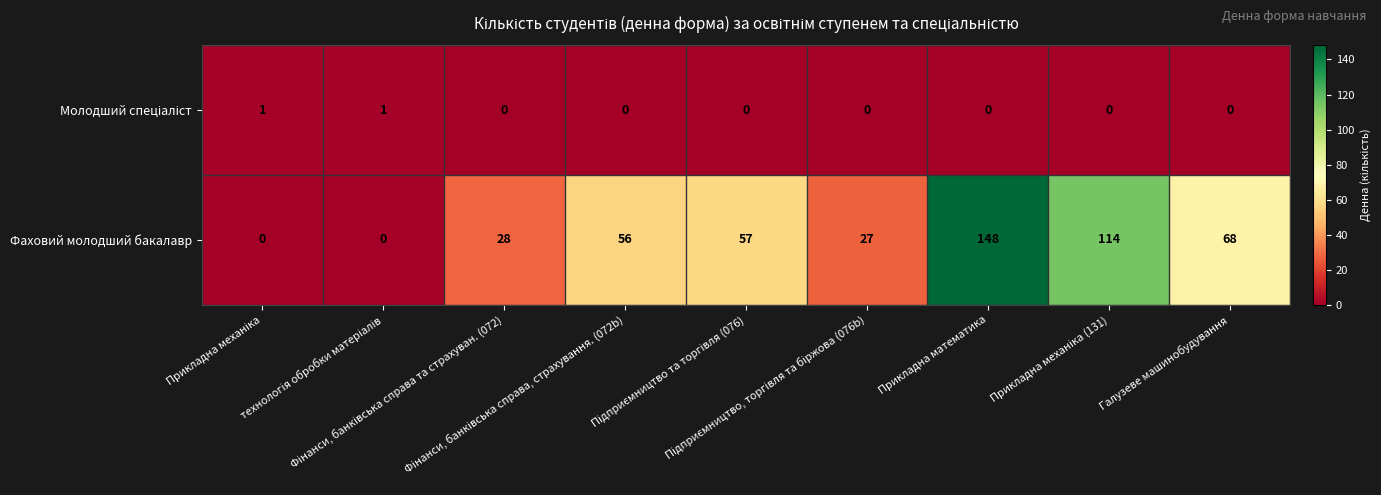

Which series has the largest range (max minus min)?

Фаховий молодший бакалавр